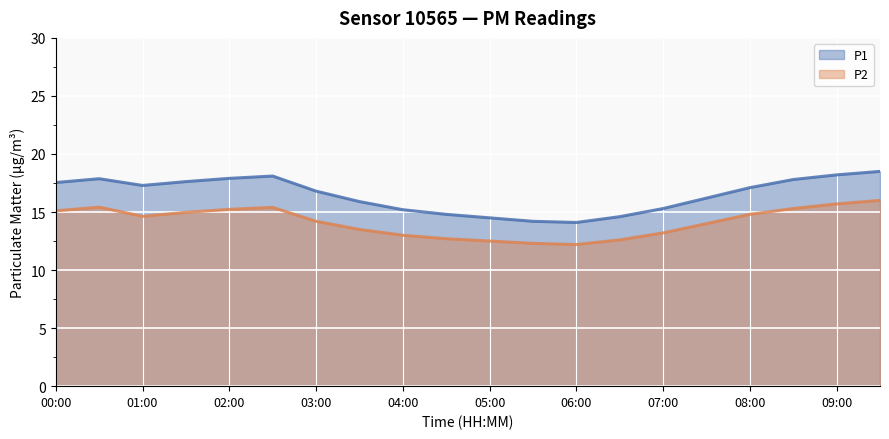

Which series has the largest total across all categories?

P1